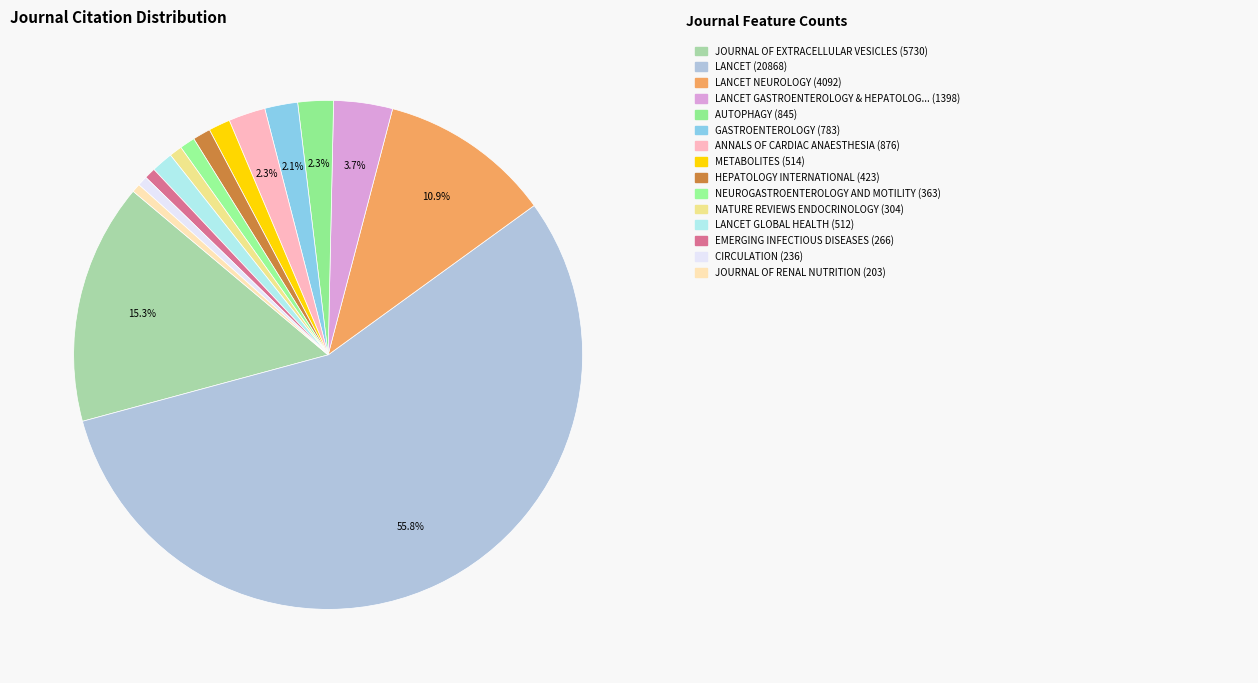

How many segments does this pie chart have?

15